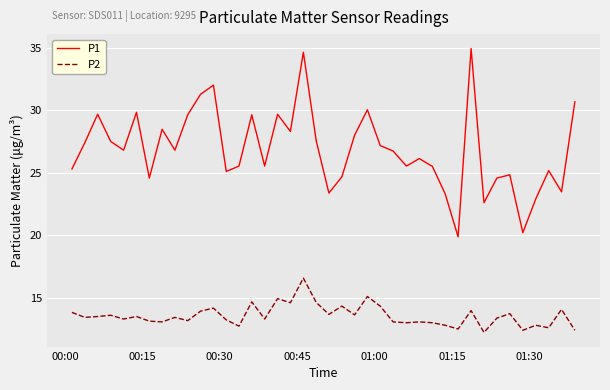

What is the difference between the maximum and minimum values in the P2 series?

4.3